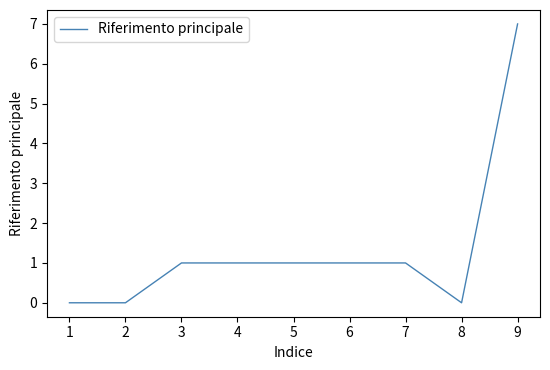

What is the ratio of the value at 7 to the value at 6?

1.0